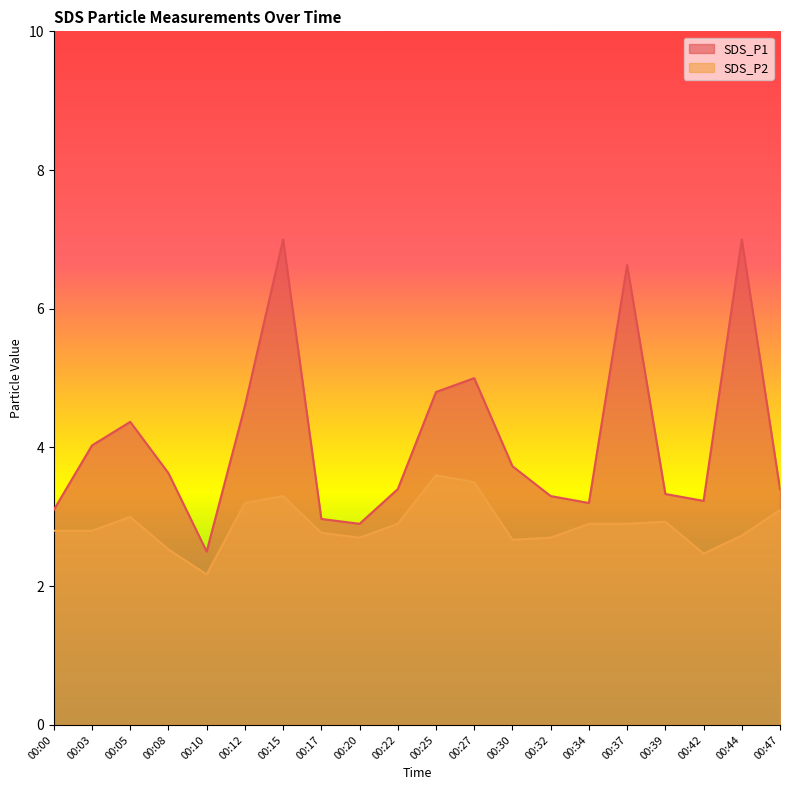

At 00:08, list the series in order from smallest to largest.

SDS_P2, SDS_P1